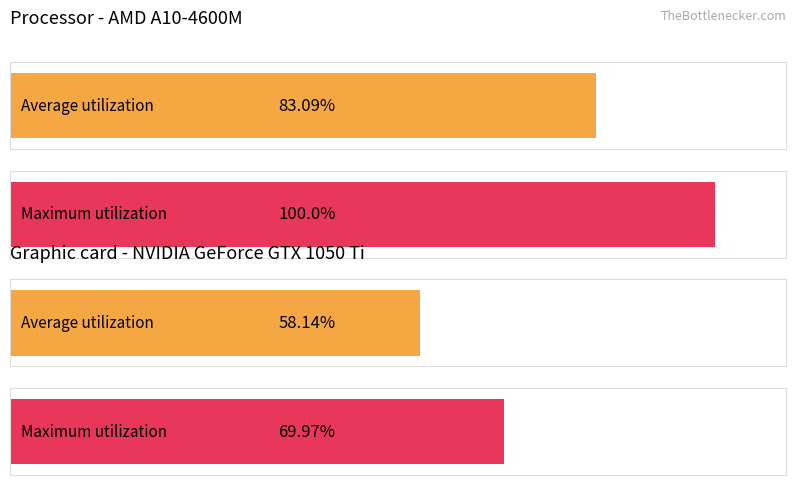

At 15, list the series in order from smallest to largest.

Average utilization, Maximum utilization